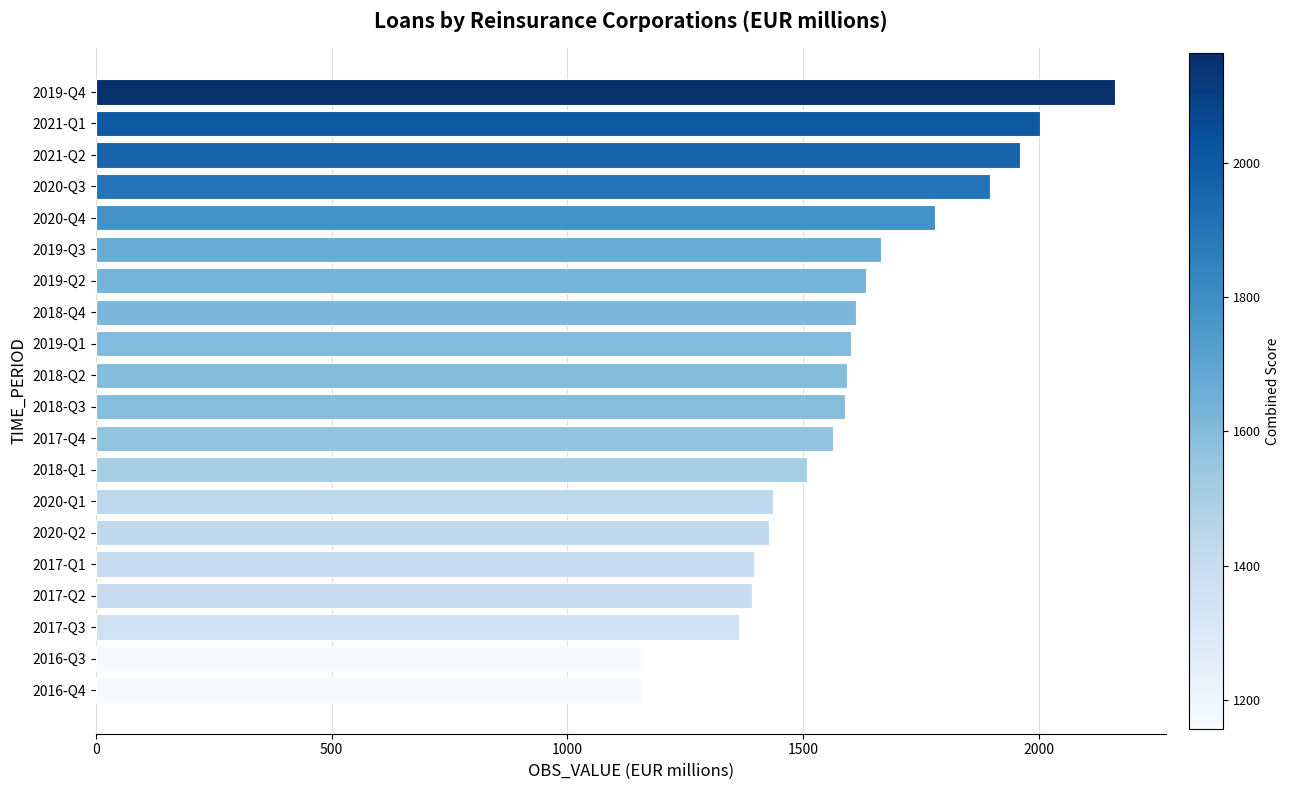

Is it true that the value at 2019-Q3 is 561.4?

False